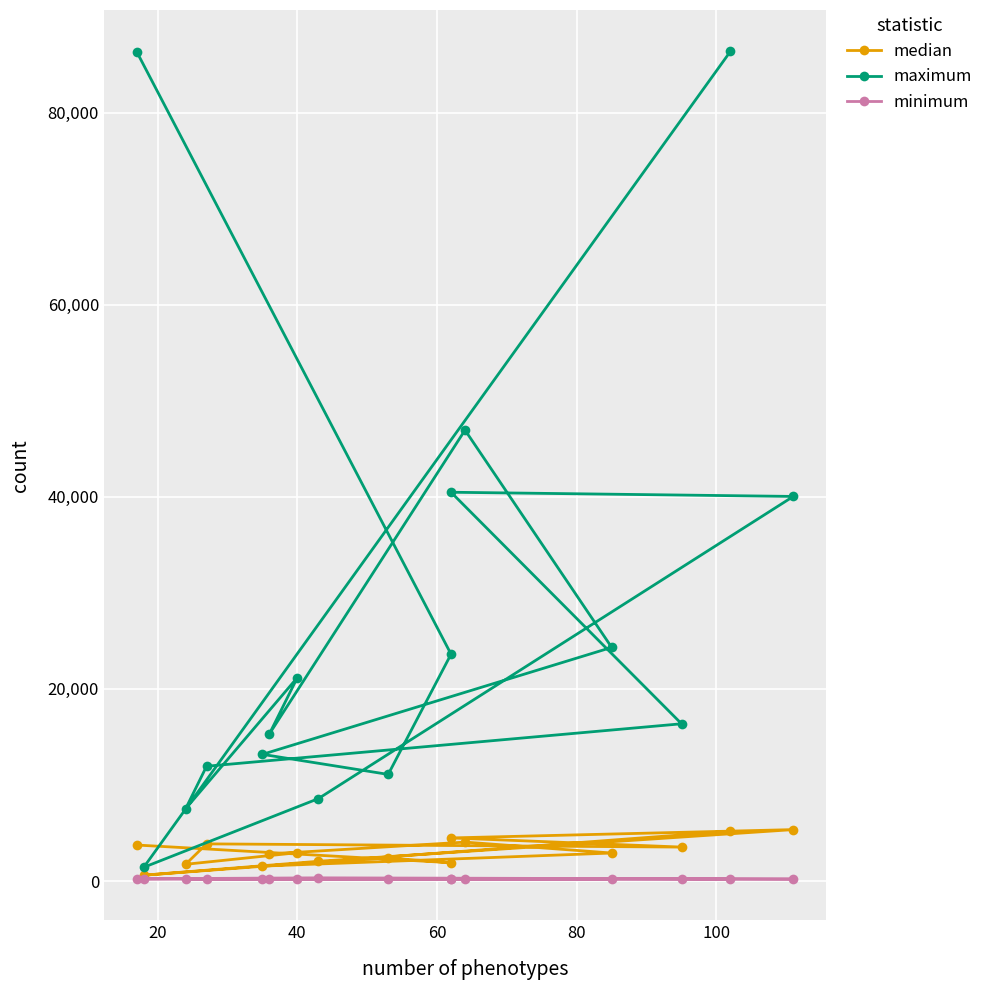

True or false: minimum and median cross at least once.

False